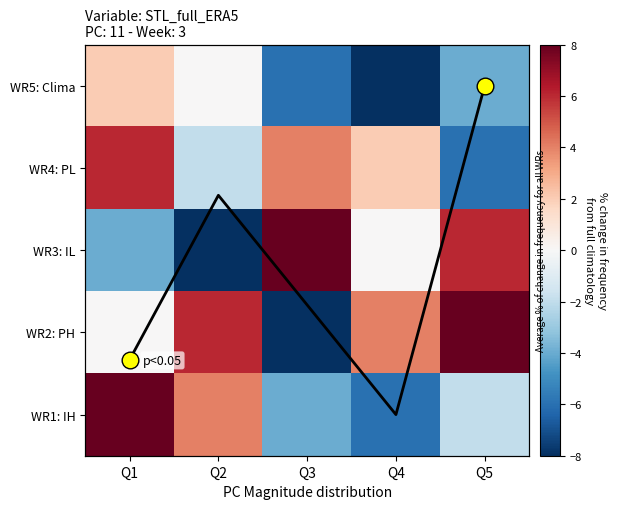

The WR5: Clima series shows 2 at Q1. True or false?

True